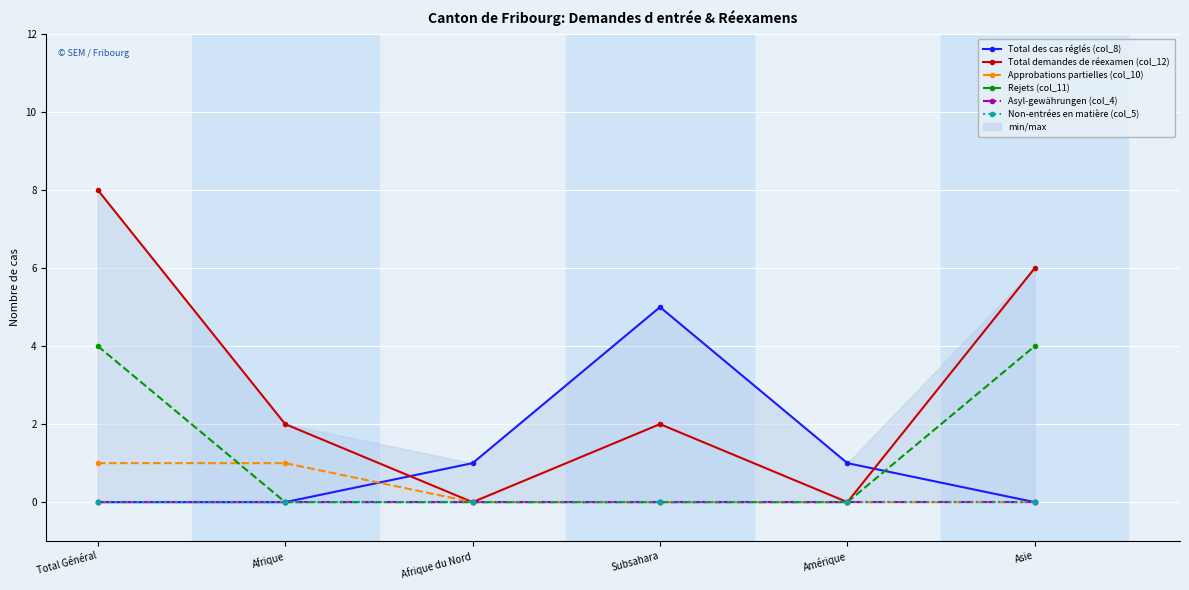

Is this an area chart (filled region under the line)?

No